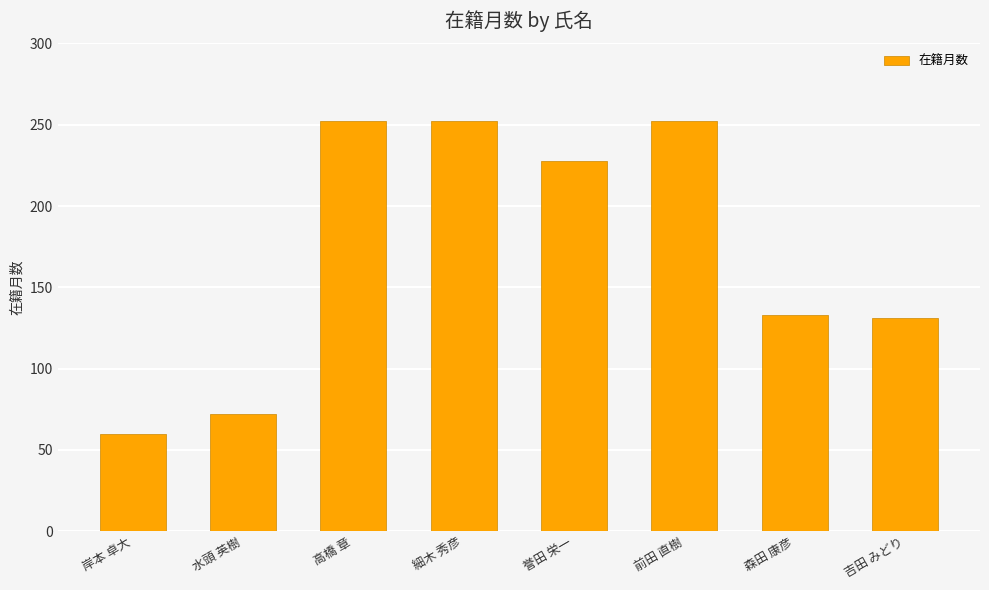

Count the number of data series in this chart.

1